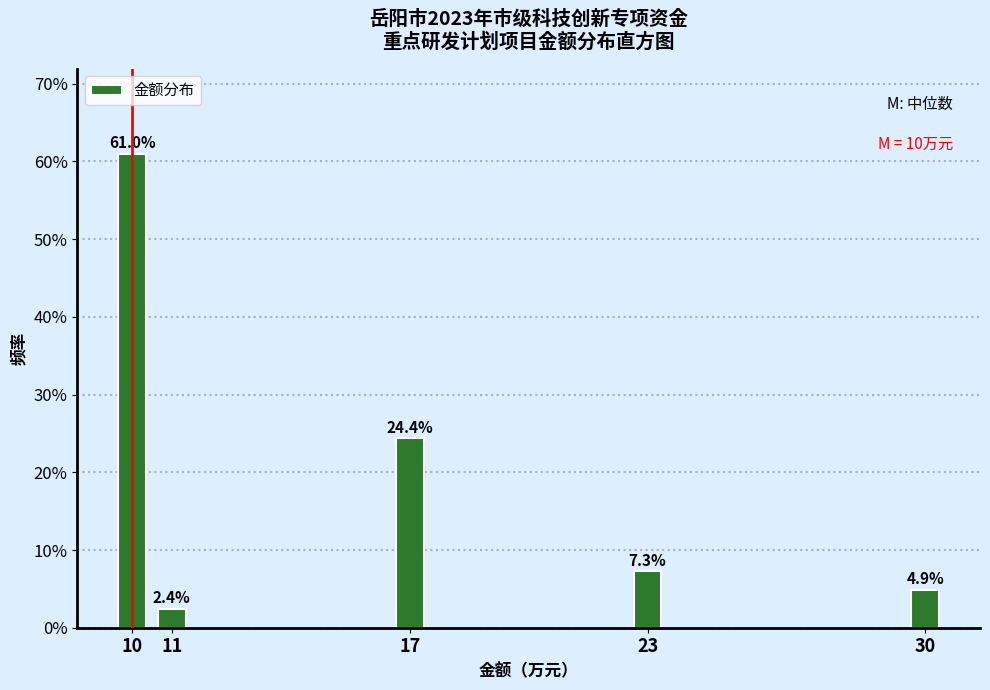

Reading right to left, extract all data points from this chart.

4.9	7.3	24.4	2.4	61.0